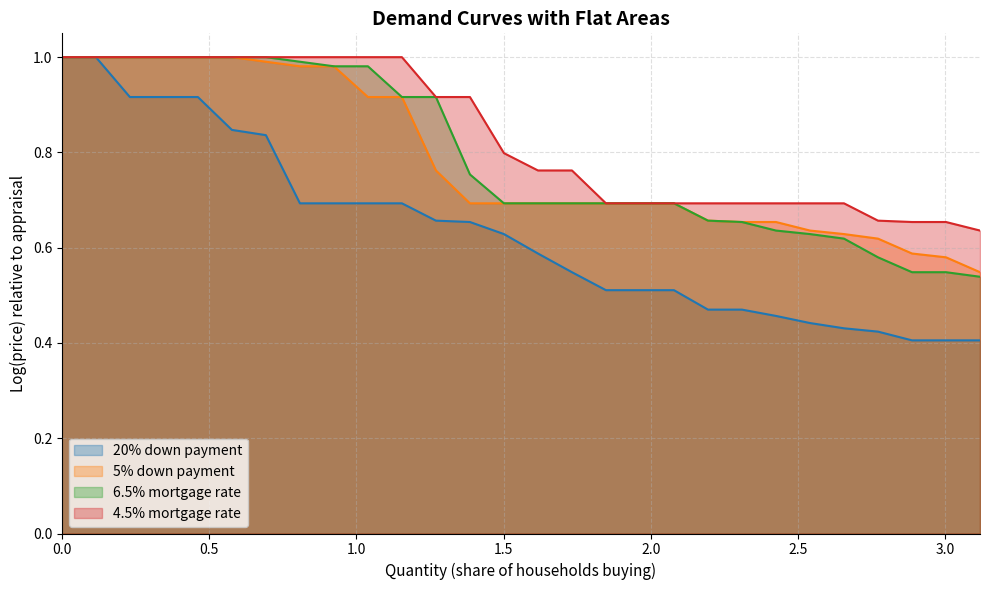

What is the difference between the maximum and minimum values in the 4.5% mortgage rate series?

0.4